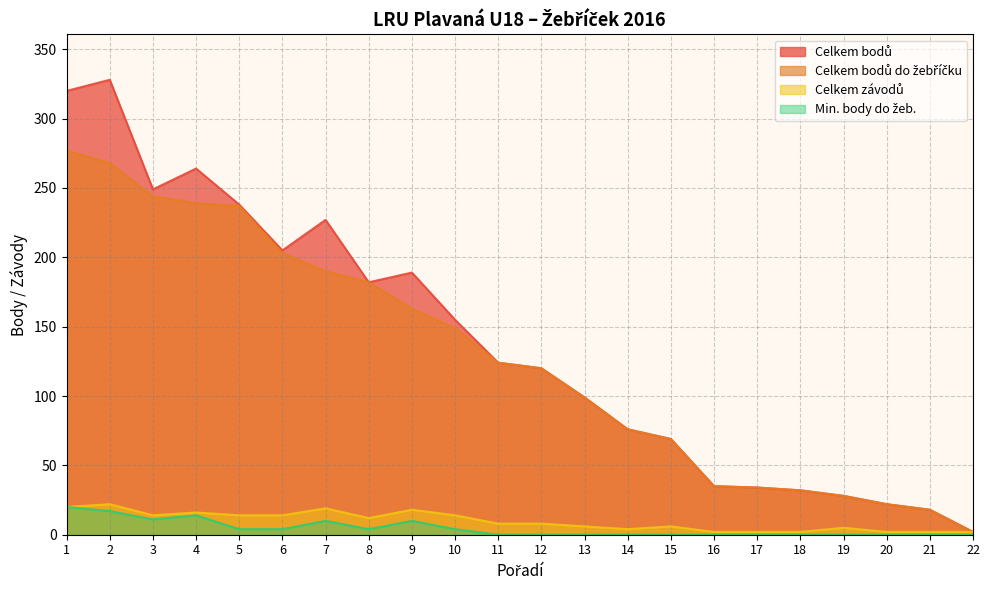

True or false: Celkem závodů and Celkem bodů cross at least once.

False